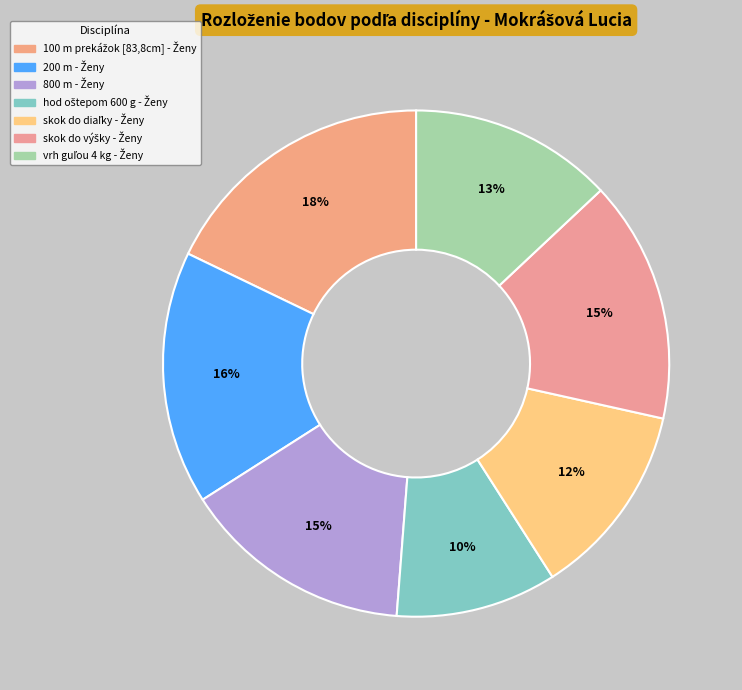

What percentage is the vrh guľou 4 kg - Ženy slice, to the nearest percent?

13%